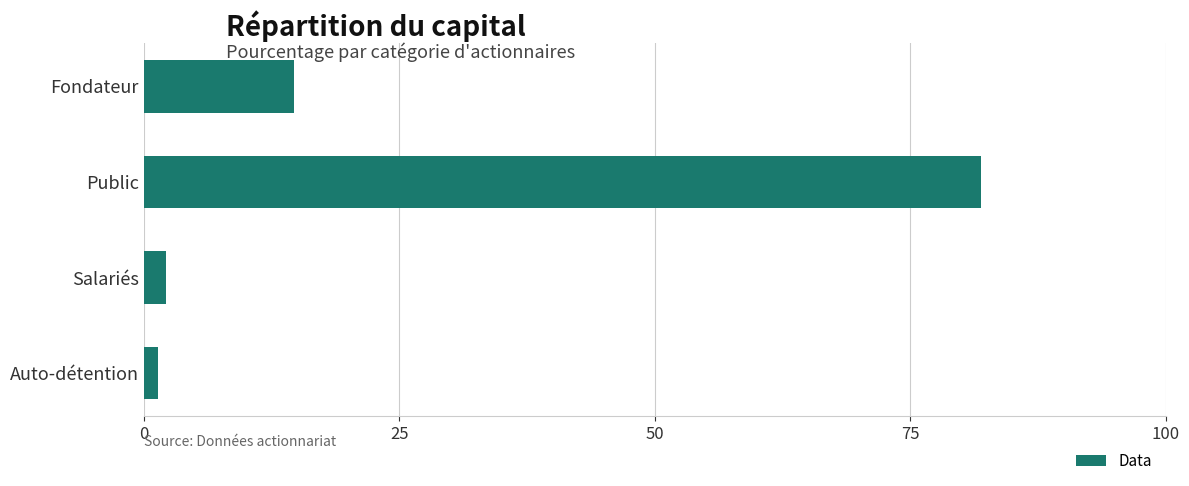

Reading top to bottom, what are all the values shown in this chart?

Fondateur=14.7	Public=81.9	Salariés=2.1	Auto-détention=1.3